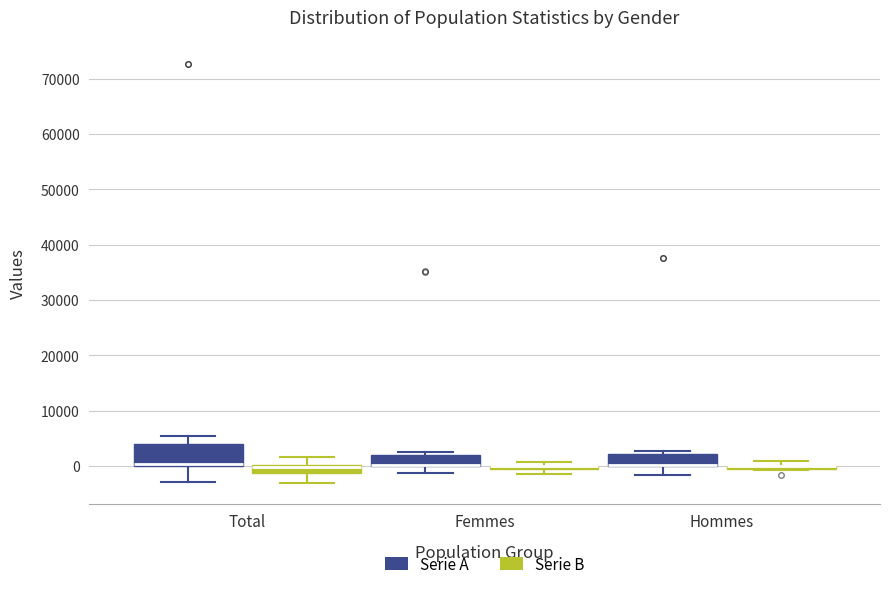

Comparing the boxes themselves (not the whiskers), which one is the tallest?

Total (Serie A)